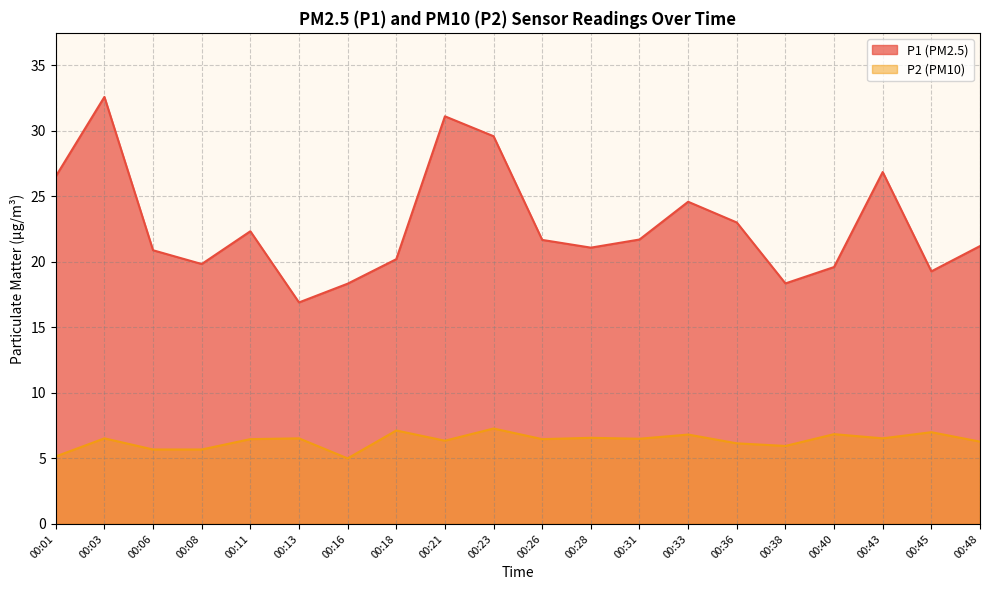

Reading left to right, list all the values displayed in this chart.

P1: 00:01=26.5	00:03=32.6	00:06=20.9	00:08=19.8	00:11=22.3	00:13=16.9	00:16=18.3	00:18=20.2	00:21=31.1	00:23=29.6	00:26=21.7	00:28=21.1	00:31=21.7	00:33=24.6	00:36=23.0	00:38=18.4	00:40=19.6	00:43=26.9	00:45=19.3	00:48=21.2
P2: 00:01=5.2	00:03=6.5	00:06=5.7	00:08=5.7	00:11=6.5	00:13=6.5	00:16=5.0	00:18=7.1	00:21=6.3	00:23=7.3	00:26=6.5	00:28=6.6	00:31=6.5	00:33=6.8	00:36=6.2	00:38=6.0	00:40=6.8	00:43=6.5	00:45=7.0	00:48=6.3